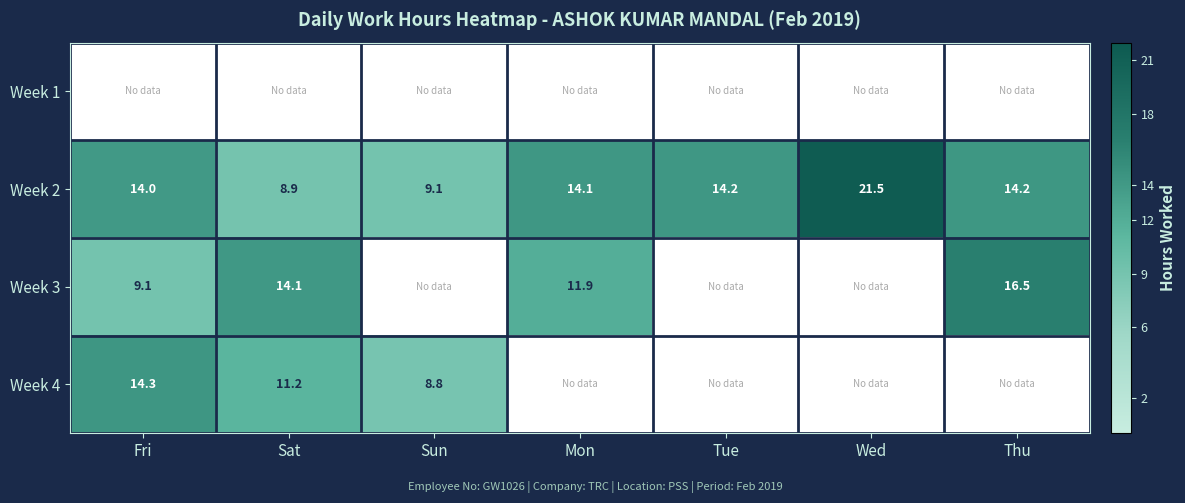

How many data points does each series have?

7